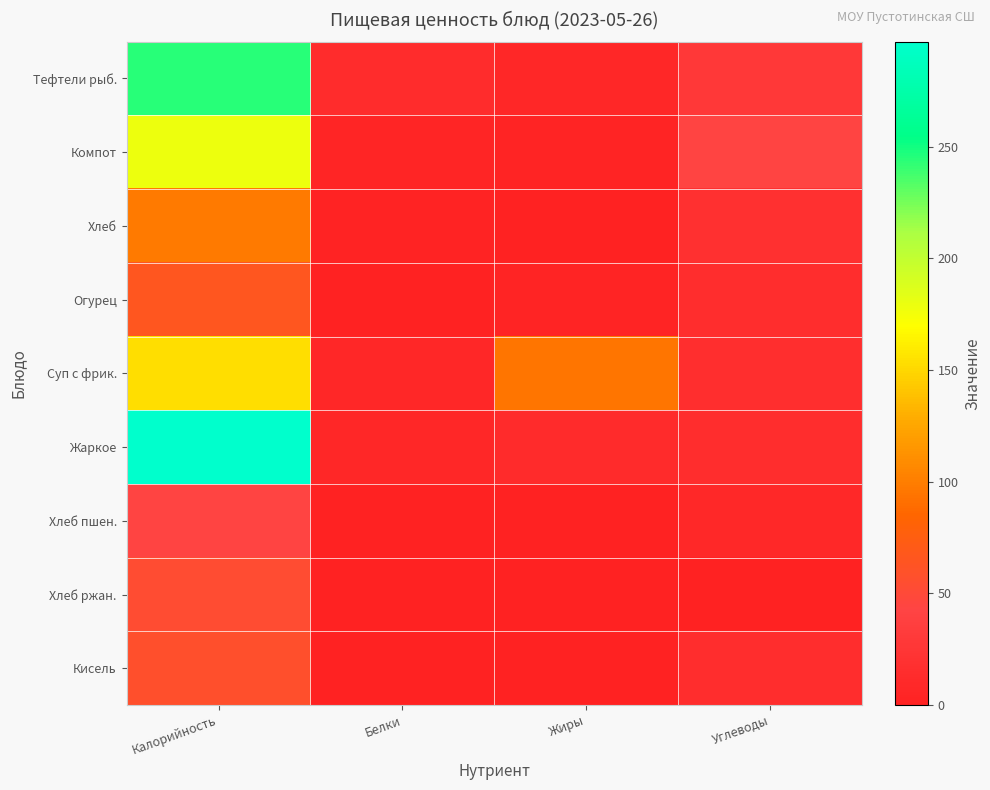

Which series has the largest range (max minus min)?

Жаркое